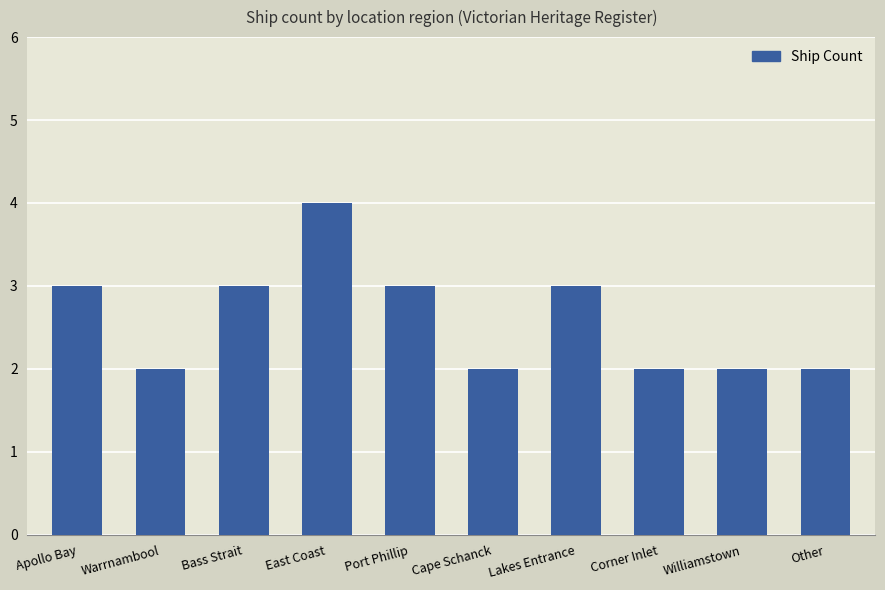

What is the average value?

3